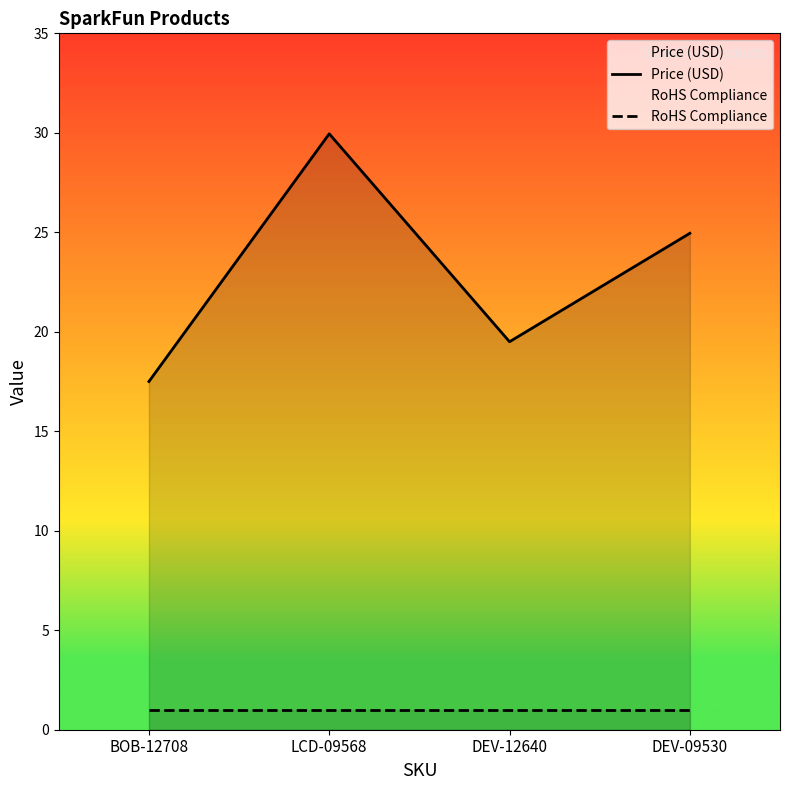

Reading right to left, list all the values displayed in this chart.

Price (USD): DEV-09530=24.9	DEV-12640=19.5	LCD-09568=29.9	BOB-12708=17.5
RoHS Compliance: DEV-09530=1.0	DEV-12640=1.0	LCD-09568=1.0	BOB-12708=1.0